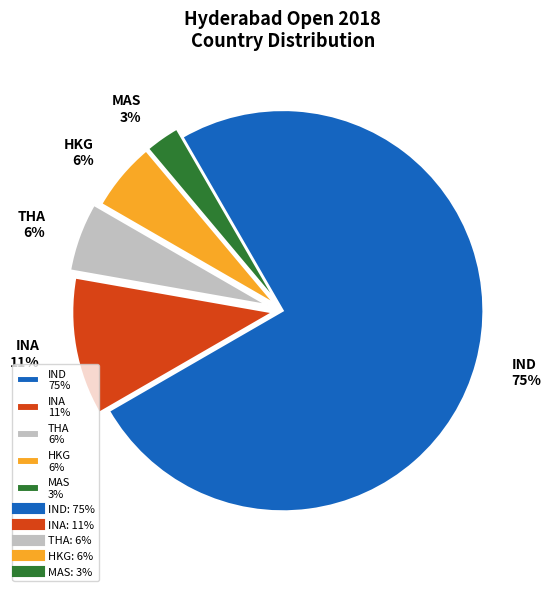

To the nearest percent, what is the average slice percentage?

20%